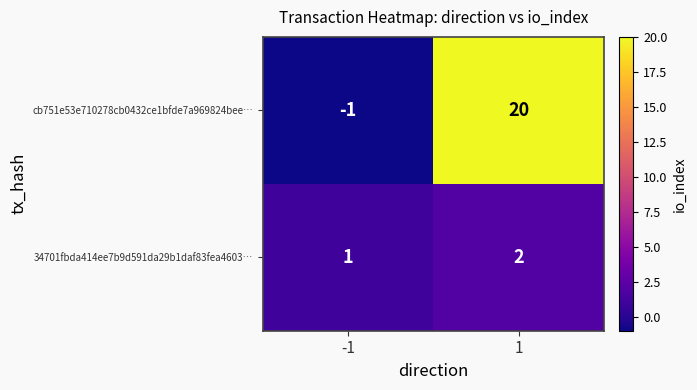

What is the sum of the 34701fbda414ee7b9d591da29b1daf83fea4603… values at 1 and -1?

3